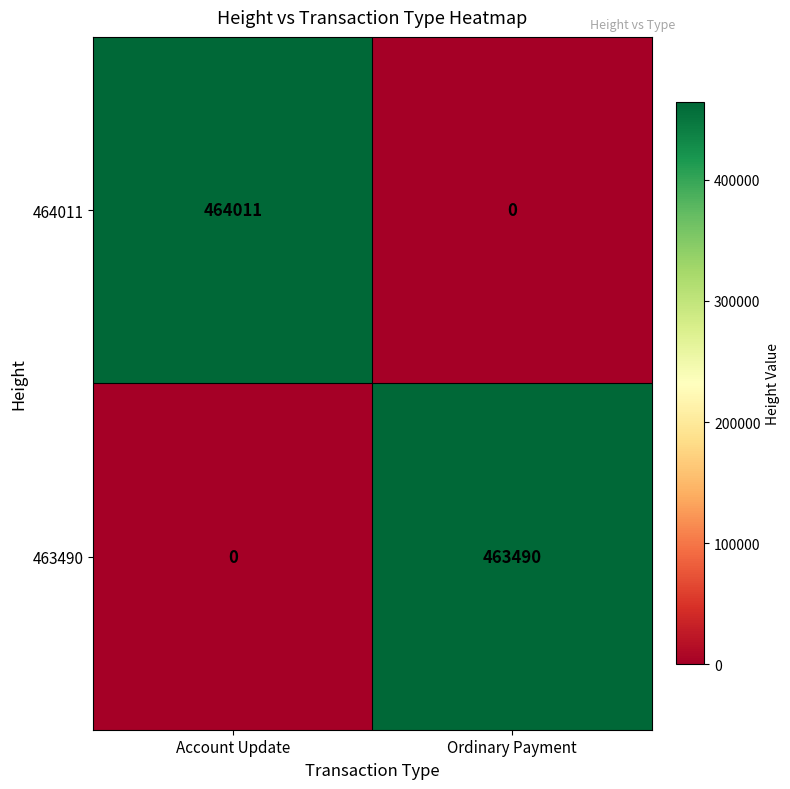

Between Account Update and Ordinary Payment, which series saw the biggest shift?

464011